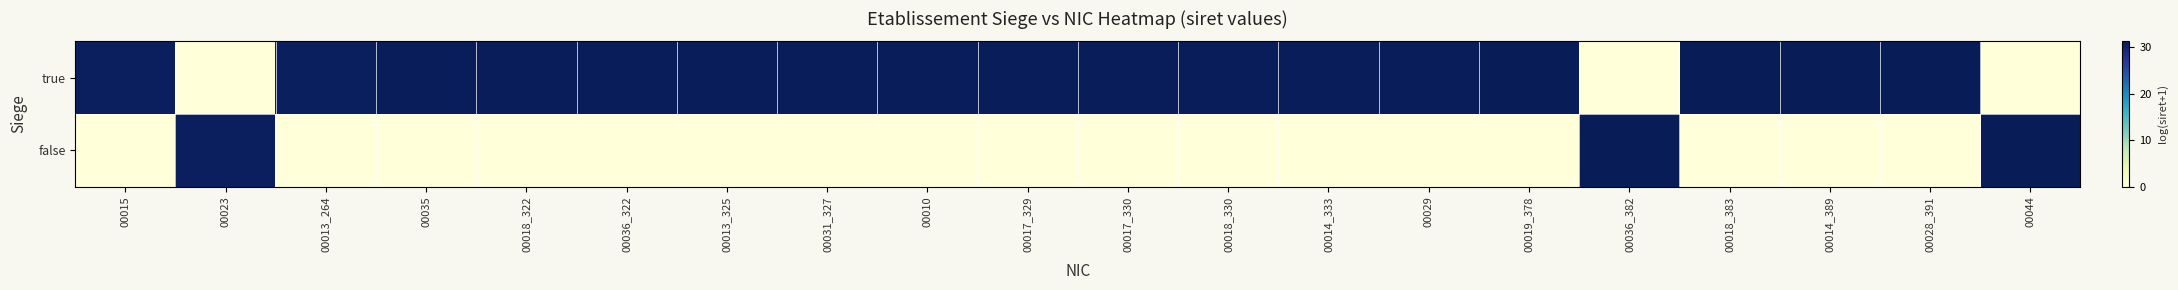

Between 00019_378 and 00015, which is larger?

00019_378